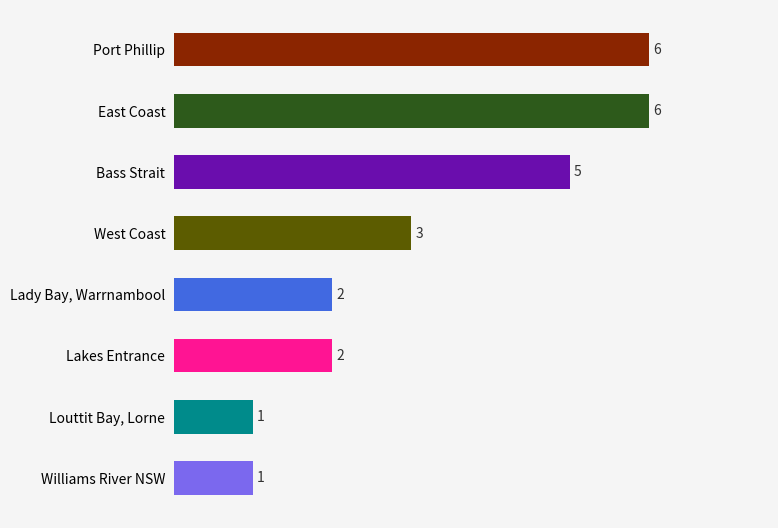

Are the bars grouped side by side (vs. stacked)?

No